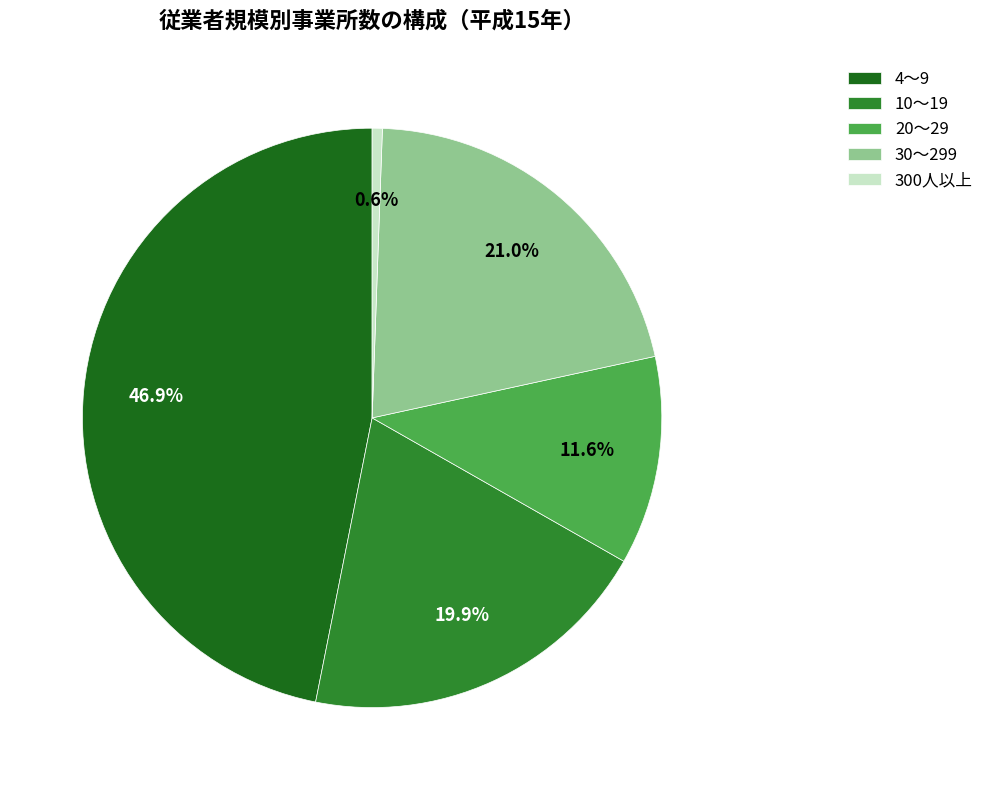

To the nearest percent, what percentage of the pie is 10～19?

20%